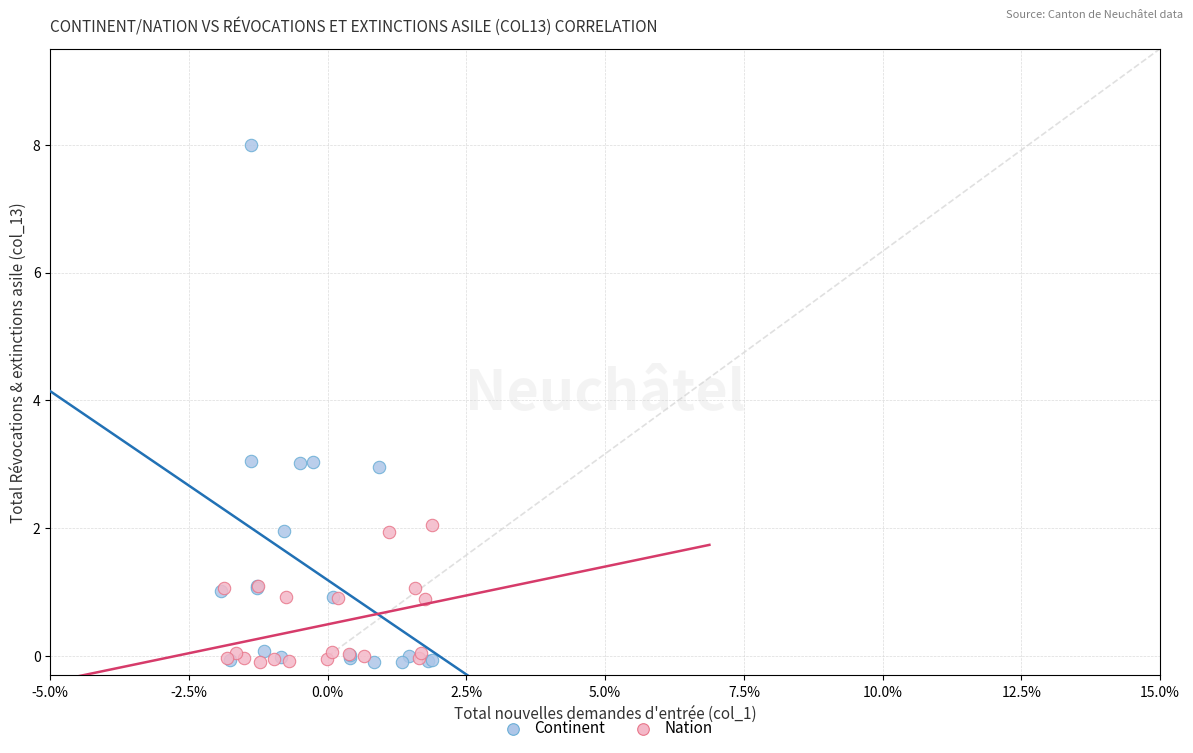

Which series has the largest Y range (max minus min)?

Continent